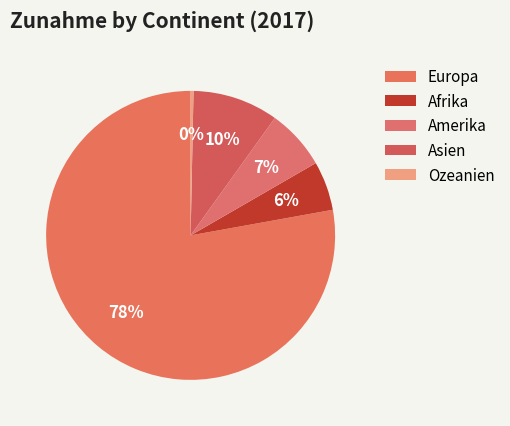

To the nearest percent, what percentage of the pie is Amerika?

7%